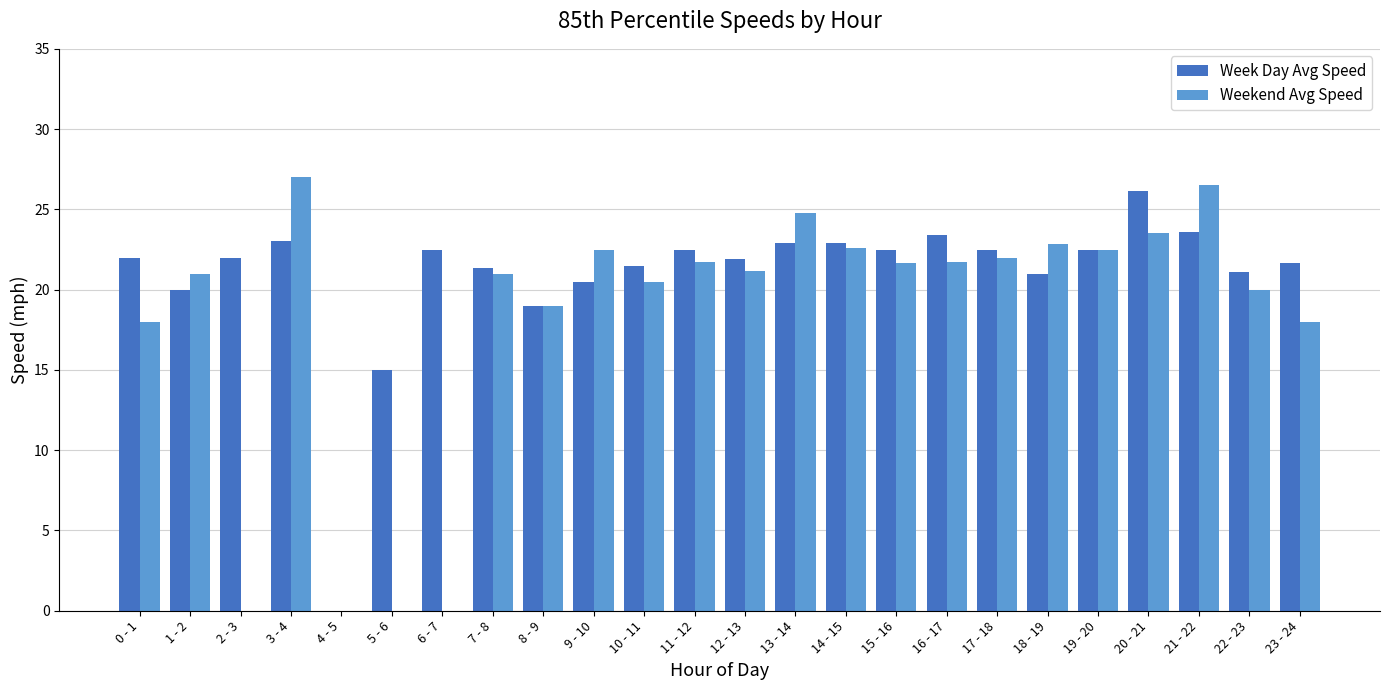

Is it true that Weekend Avg Speed equals 23.5 at 20 - 21?

True